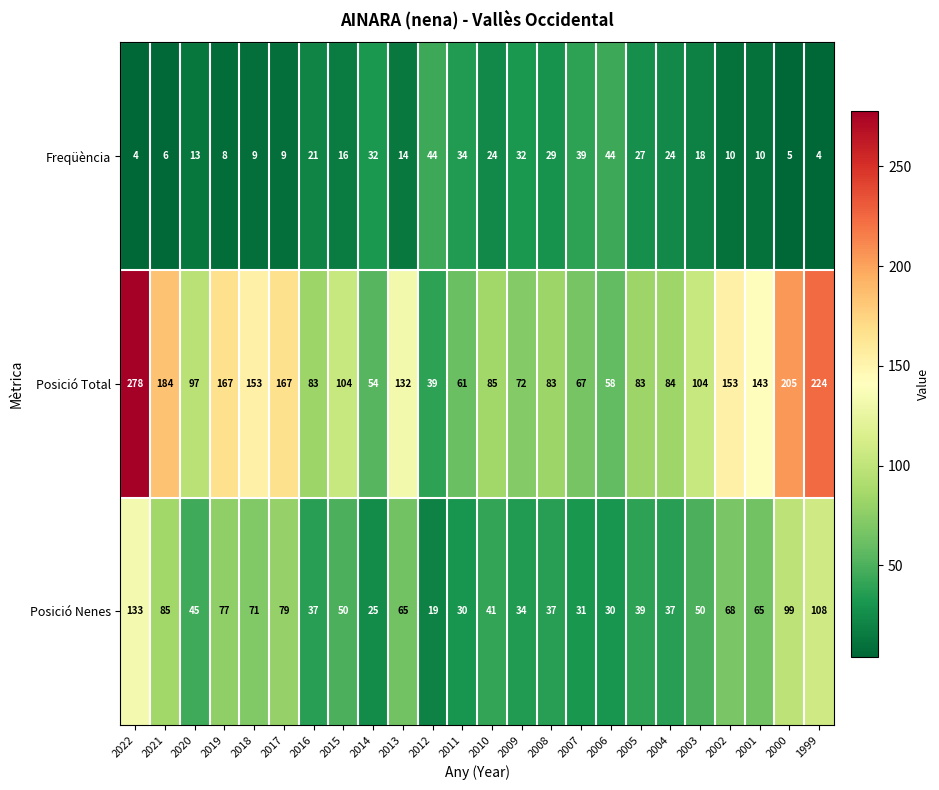

At how many categories does at least one series exceed 48?

23